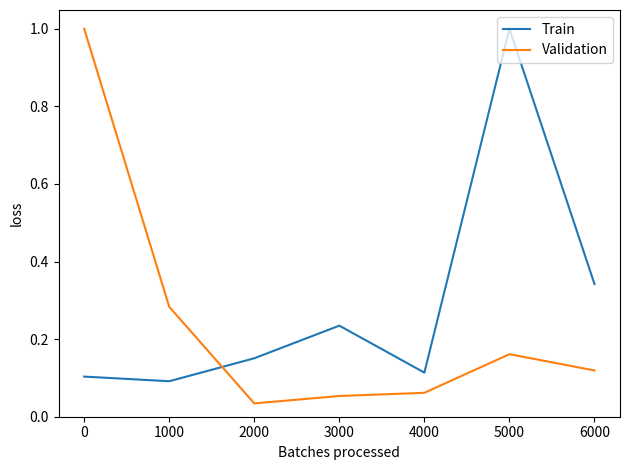

How many Train values are between 0 and 1?

7